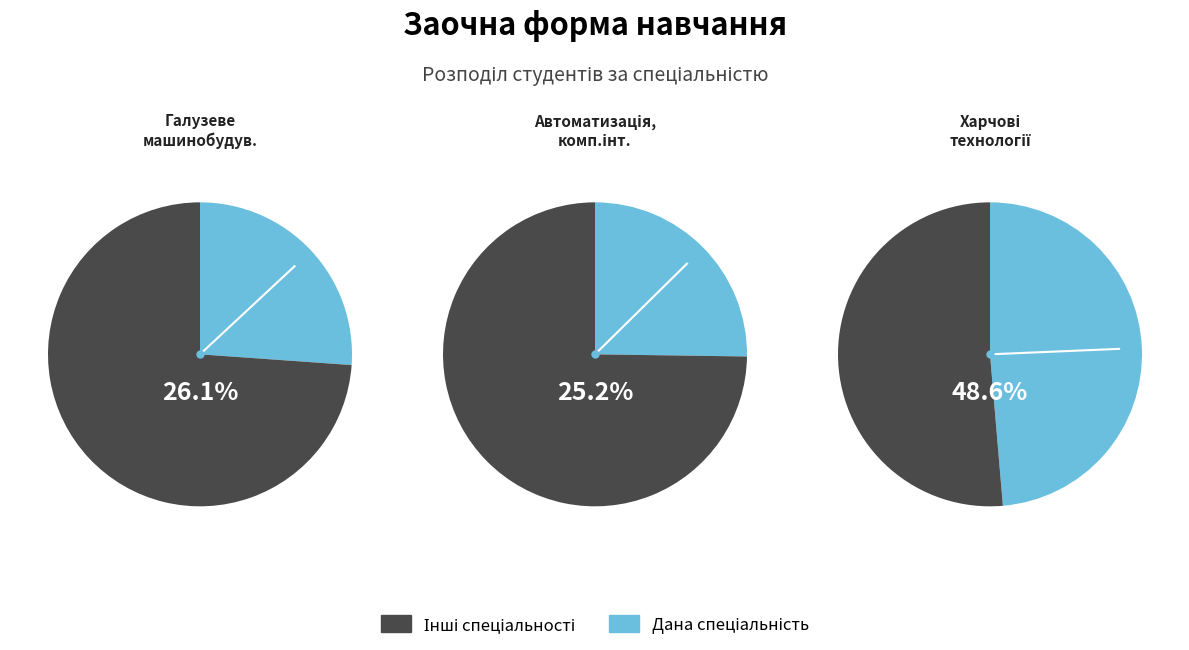

What percentage is NOT represented by 174?

74.8%